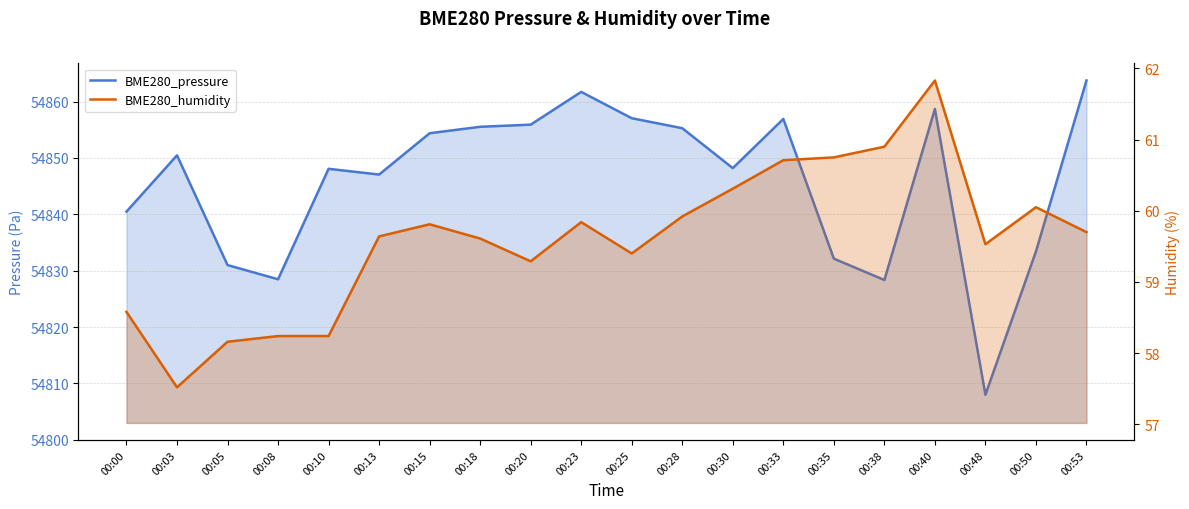

Where does the BME280_pressure series first go above 54850?

00:03